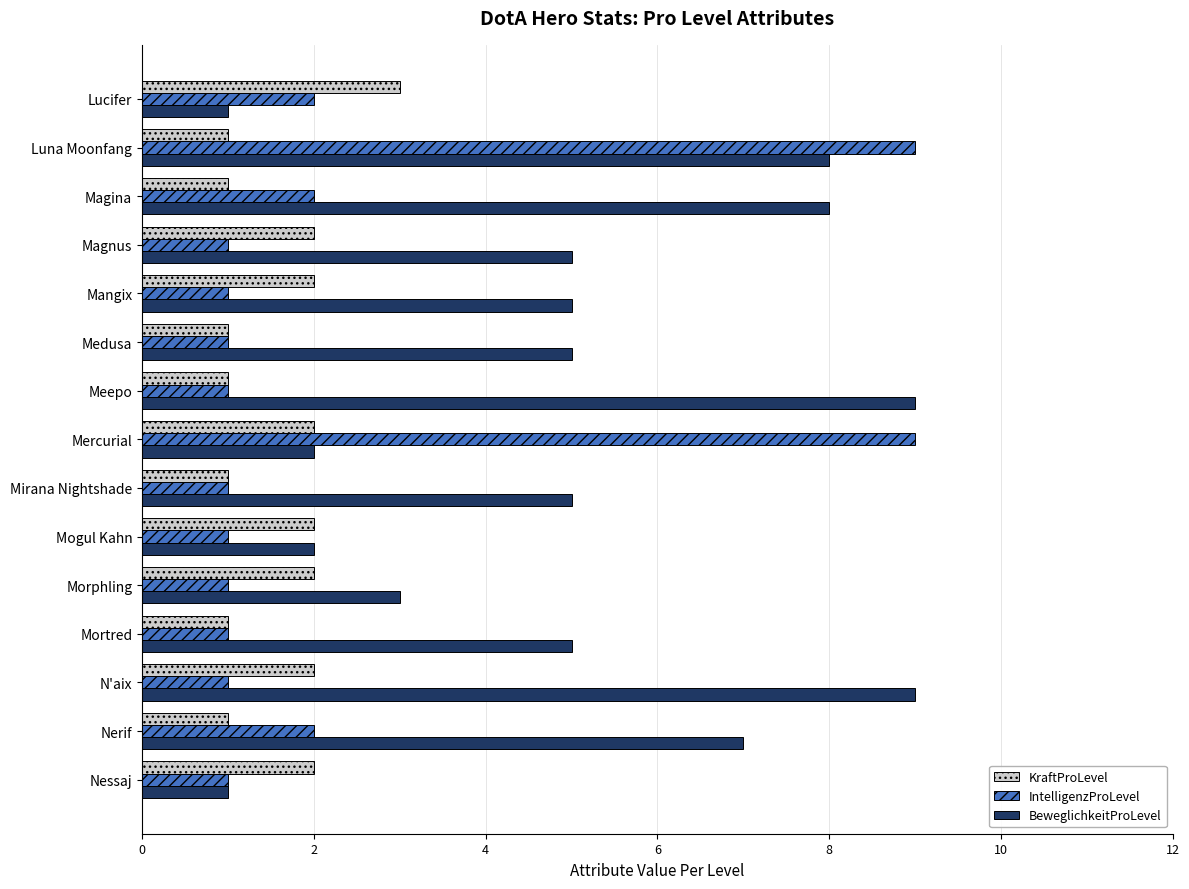

Which series has the largest total across all categories?

BeweglichkeitProLevel